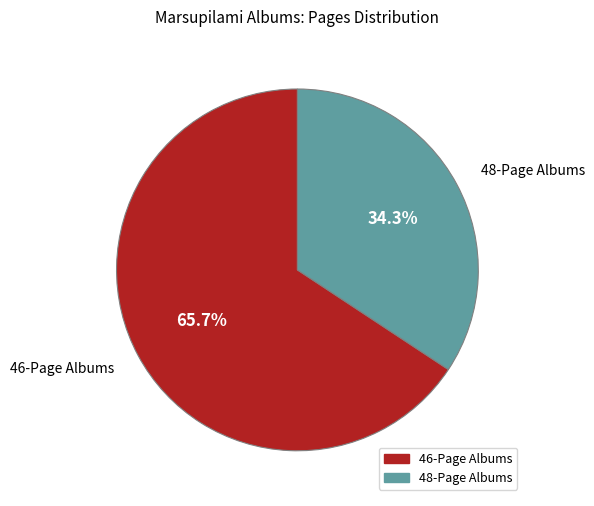

What is the total percentage of 48-Page Albums and 46-Page Albums?

100.0%